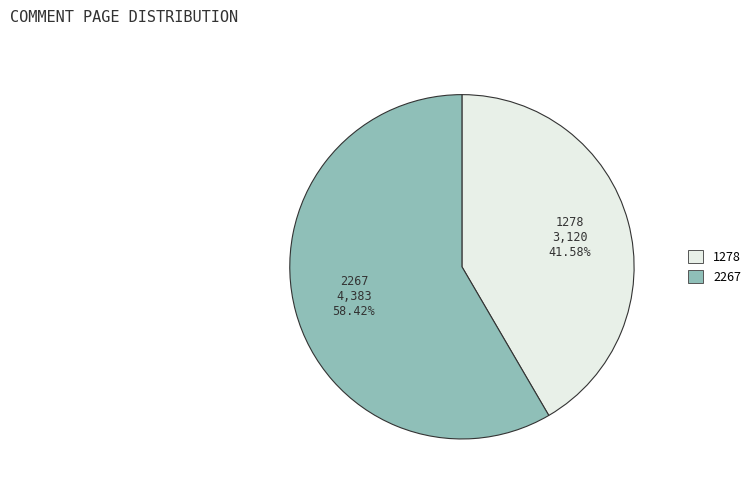

Combined, do 1278 and 2267 account for over 50%?

Yes